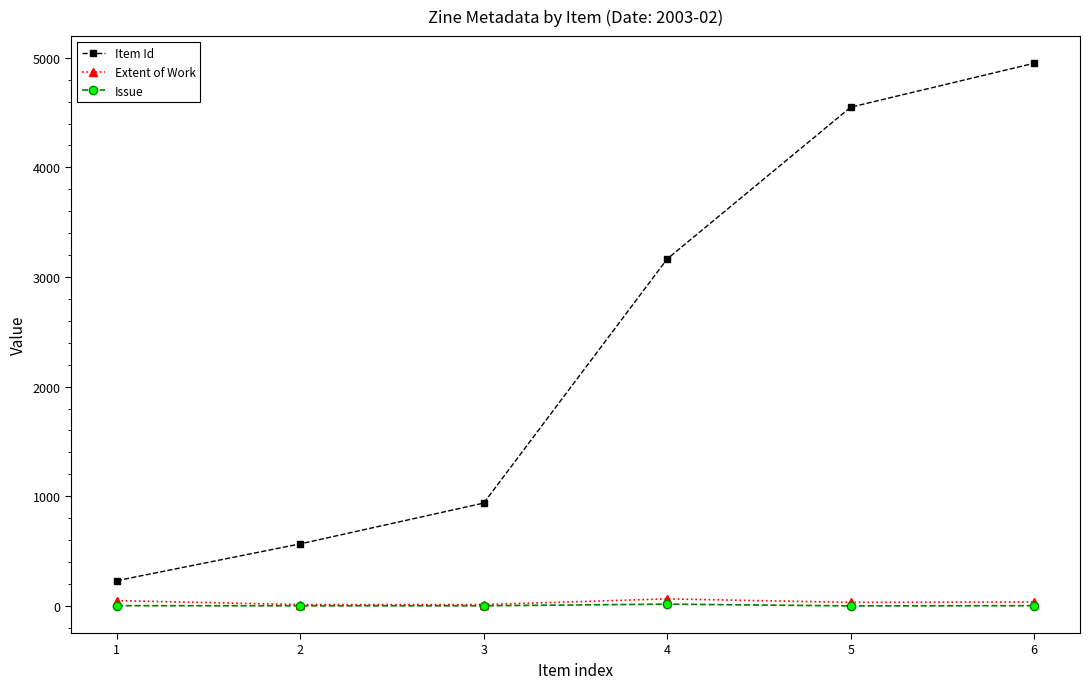

What is the lowest value of the Extent of Work series?

12